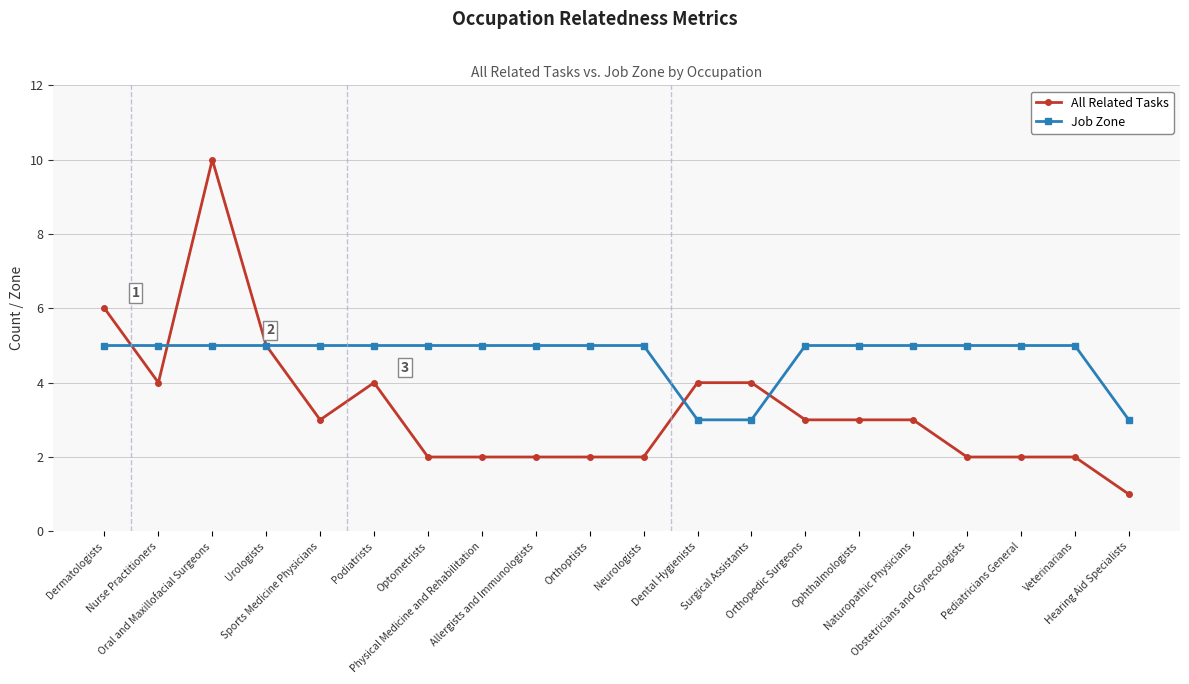

The value of All Related Tasks at Urologists is 3. True or false?

False